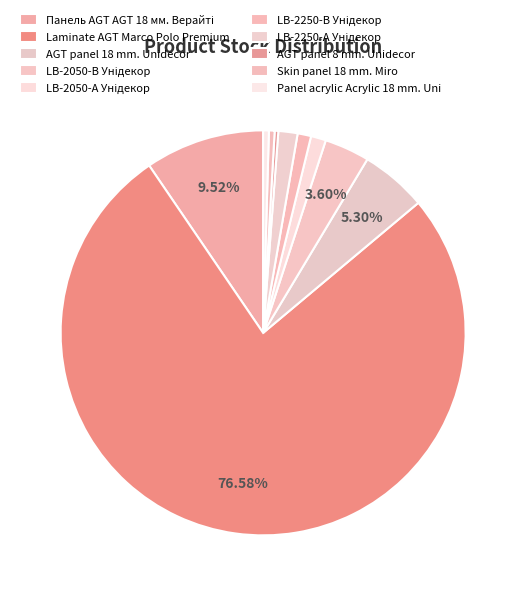

Count the number of slices in the pie.

10